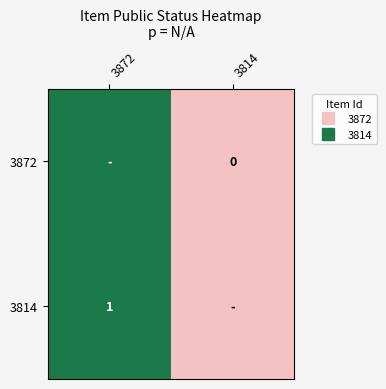

What is the highest value of the 3814 series?

1